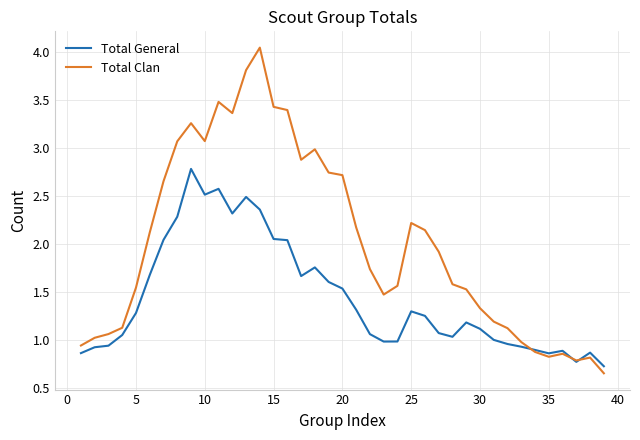

Which series has the largest range (max minus min)?

Total Clan